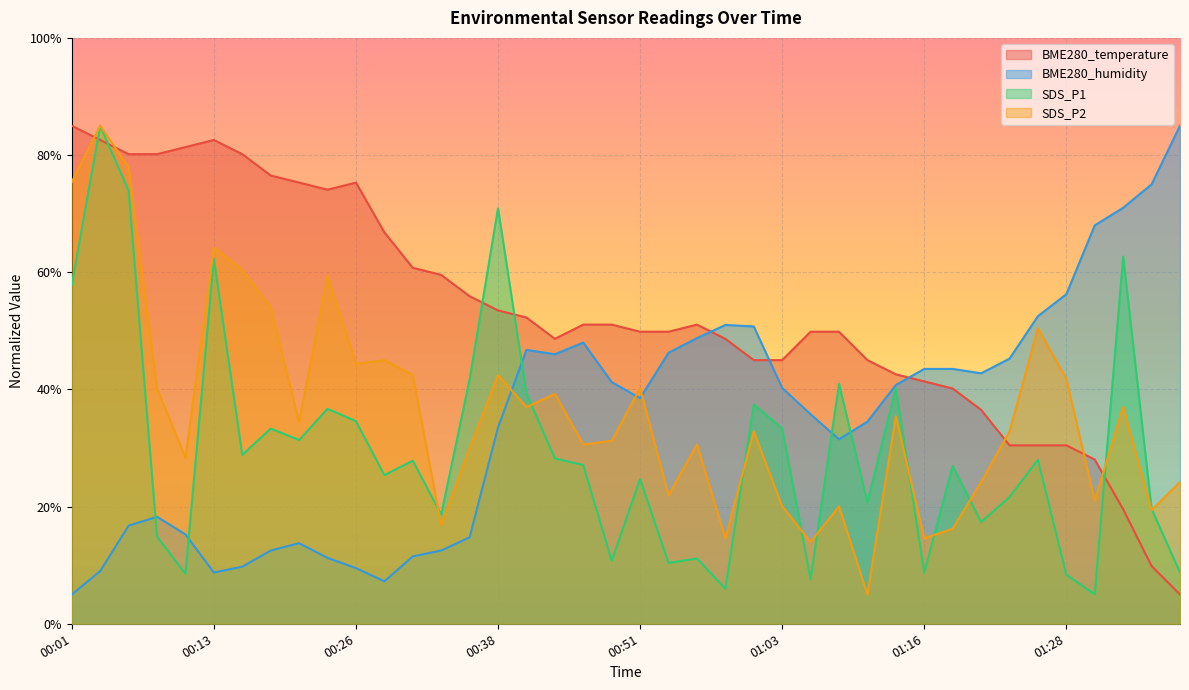

Where do SDS_P2 and BME280_temperature first cross each other?

00:01 and 00:03